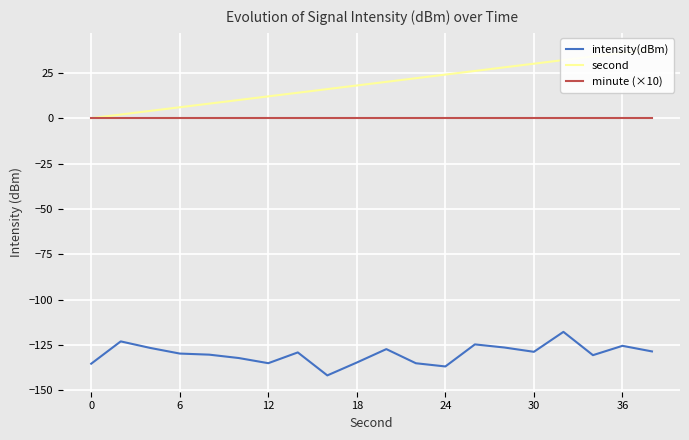

Is this an area chart (filled region under the line)?

No